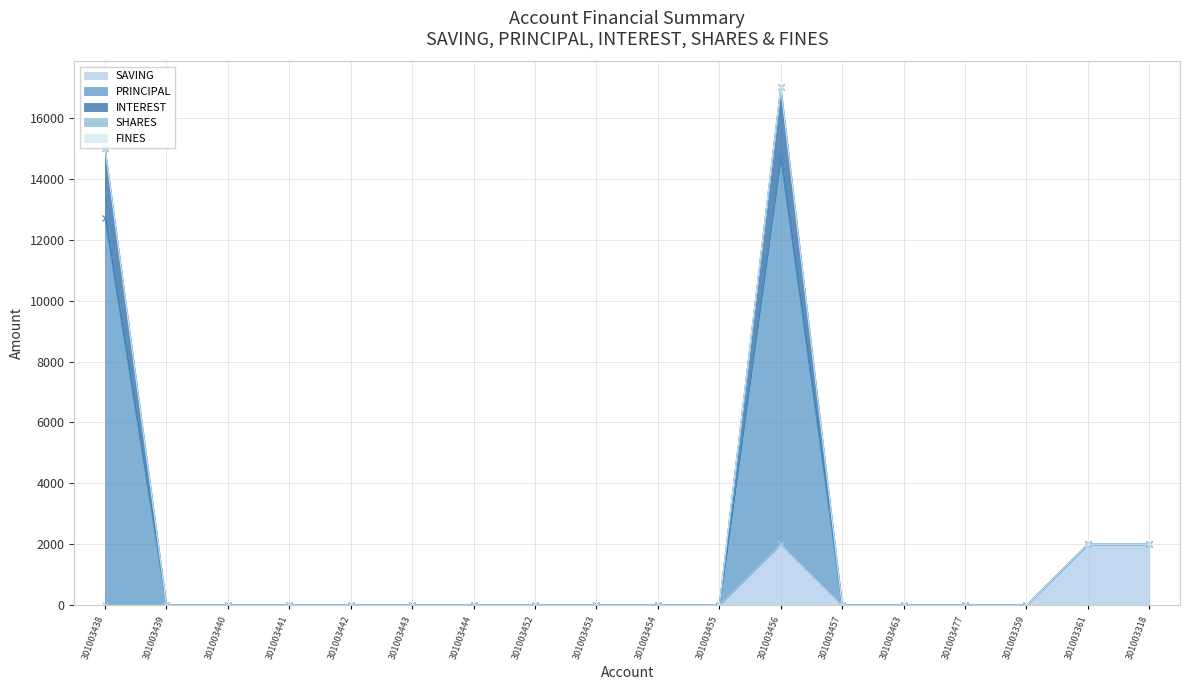

True or false: SAVING has a value of 2000 at 301003456.

True